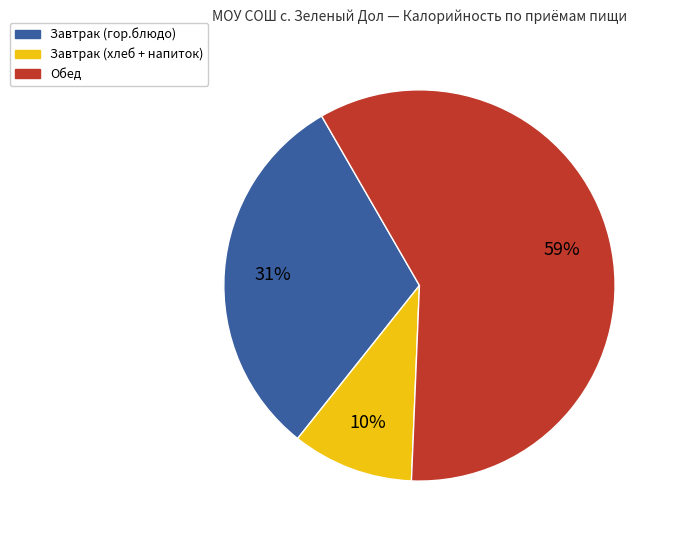

To the nearest percent, what is the average slice percentage?

33%